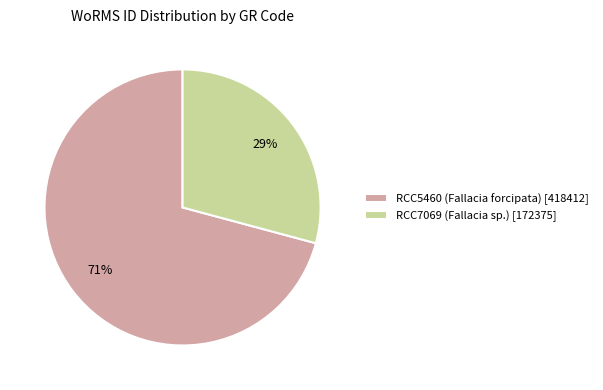

The RCC7069 (Fallacia sp.) slice represents 22% of the pie. True or false?

False